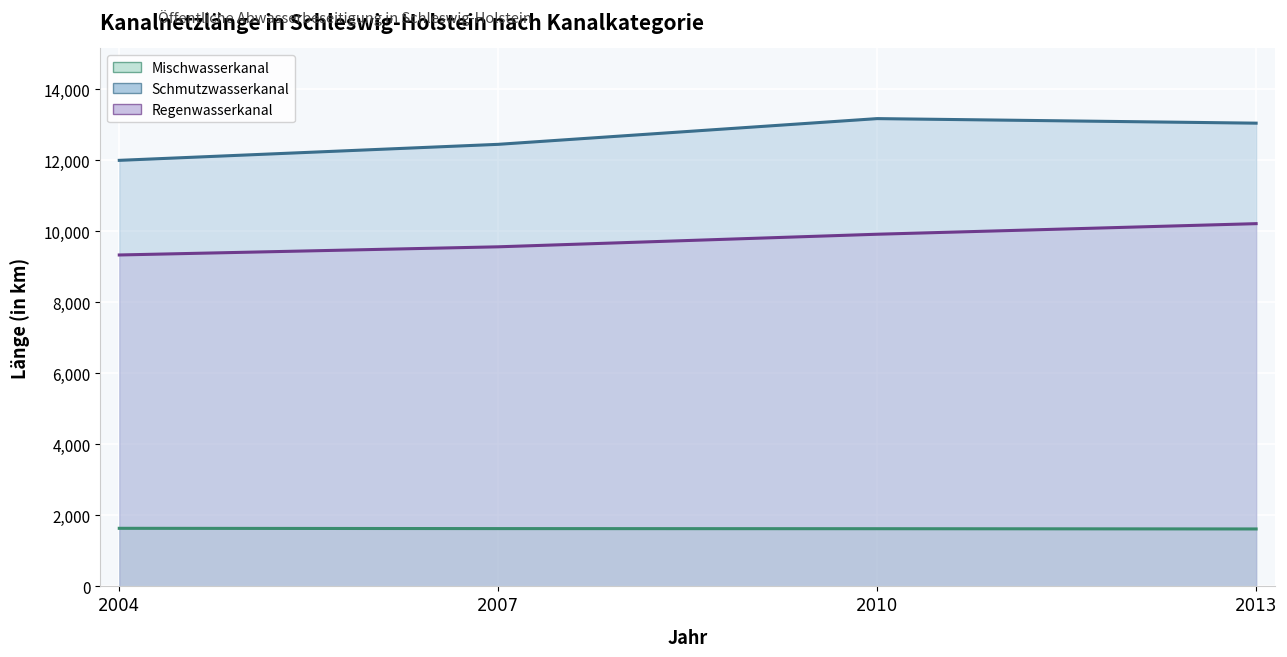

What is the spread (max minus min) of values at 2010?

11545